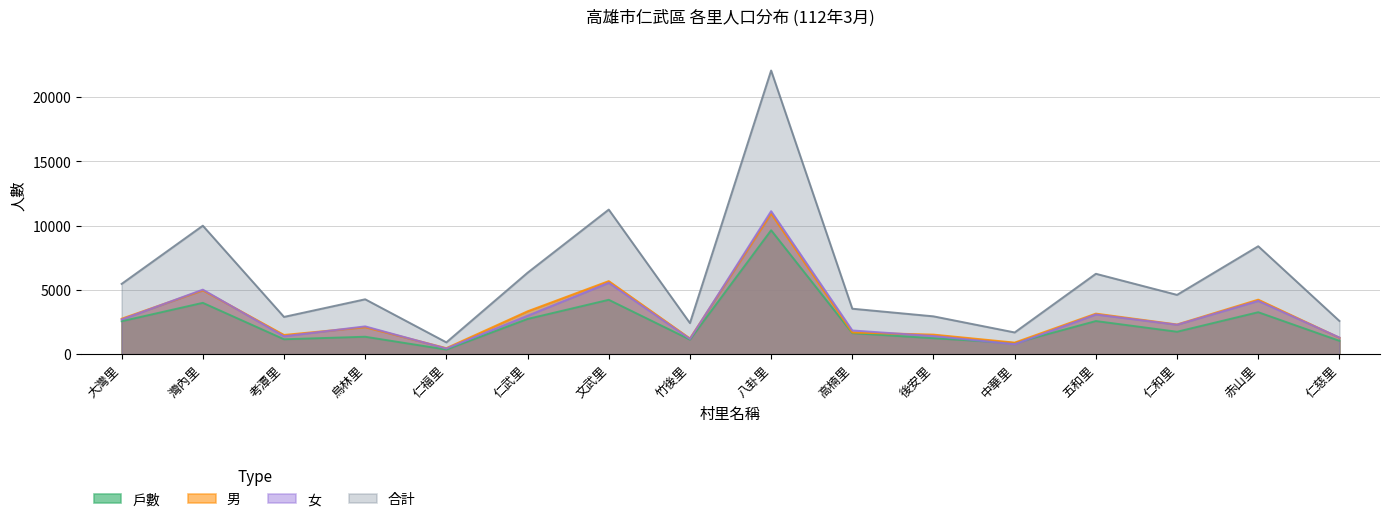

What is the highest value of the 男 series?

10937